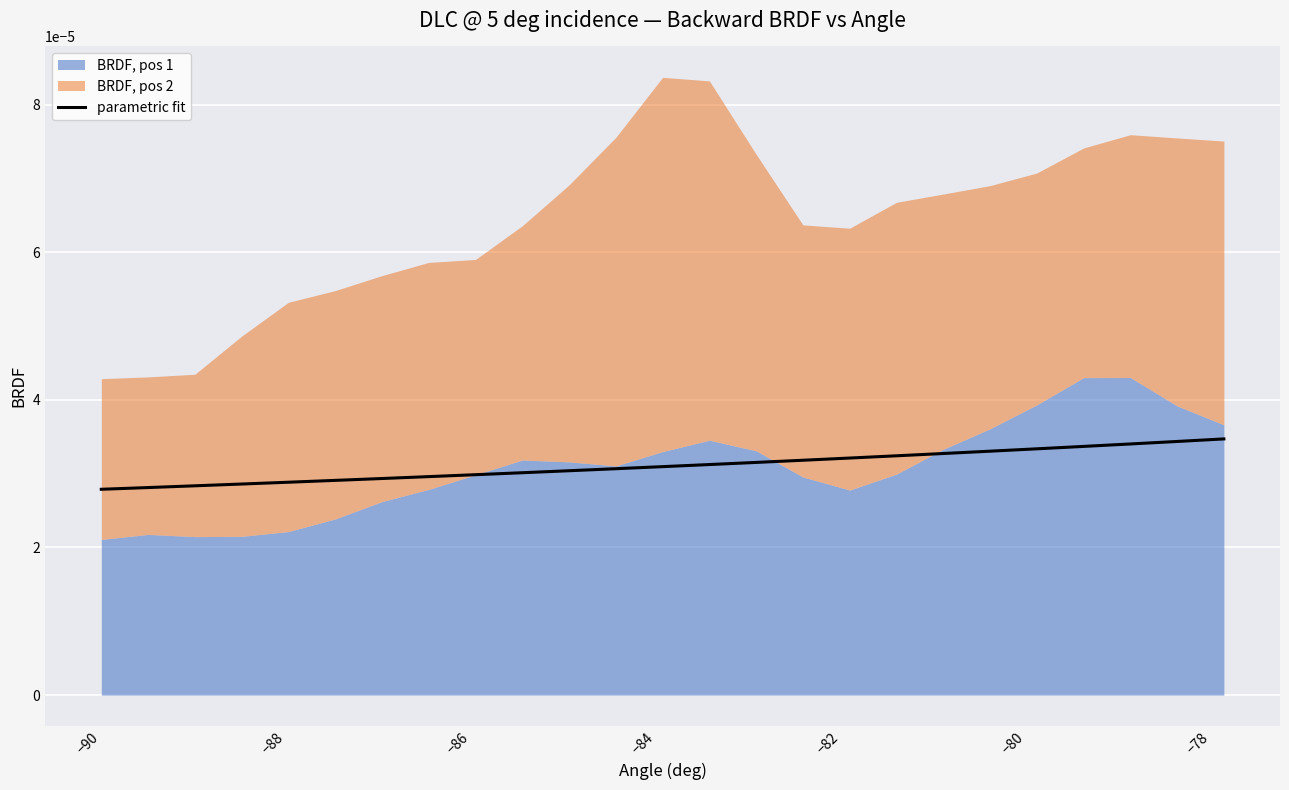

How many lines are shown in the chart?

1